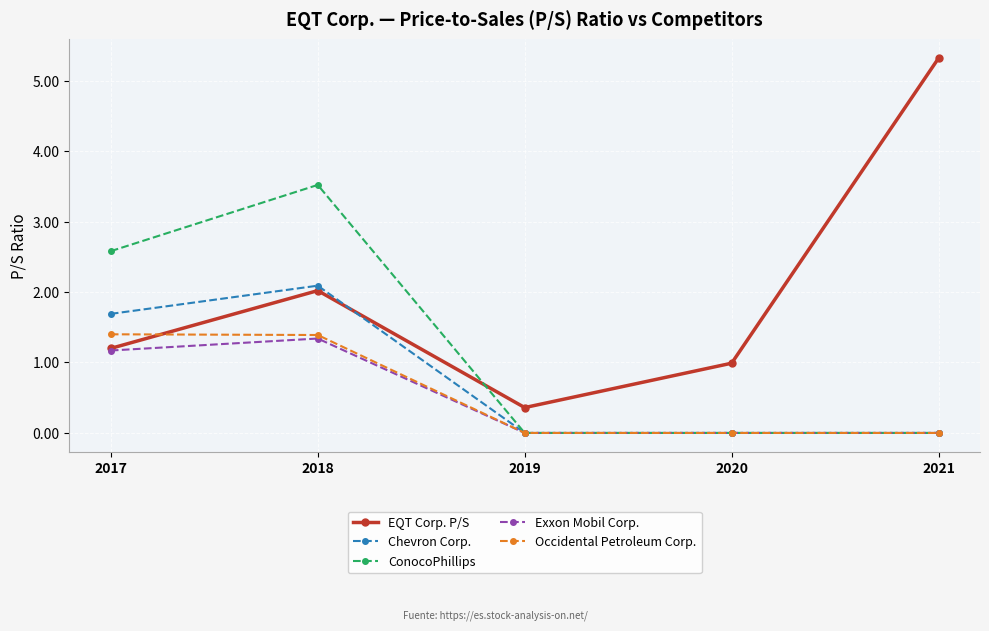

Reading left to right, transcribe all the data shown in this chart.

EQT Corp. P/S: 2017=1.2	2018=2.0	2019=0.4	2020=1.0	2021=5.3
Chevron Corp.: 2017=1.7	2018=2.1	2019=0.0	2020=0.0	2021=0.0
ConocoPhillips: 2017=2.6	2018=3.5	2019=0.0	2020=0.0	2021=0.0
Exxon Mobil Corp.: 2017=1.2	2018=1.3	2019=0.0	2020=0.0	2021=0.0
Occidental Petroleum Corp.: 2017=1.4	2018=1.4	2019=0.0	2020=0.0	2021=0.0